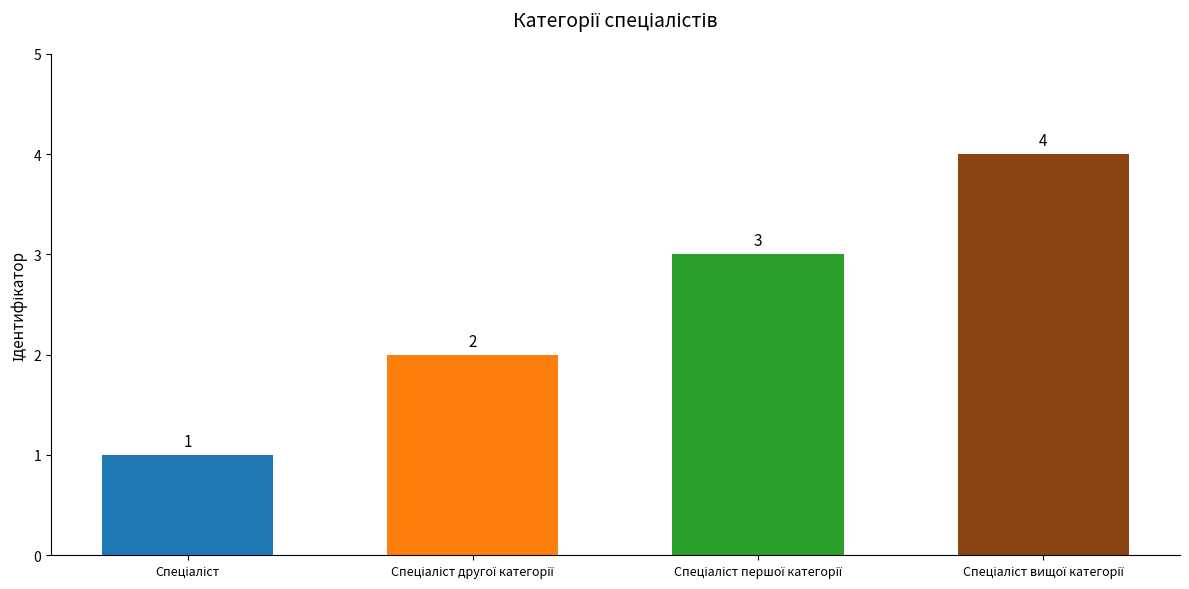

What is the minimum value shown in the chart?

1